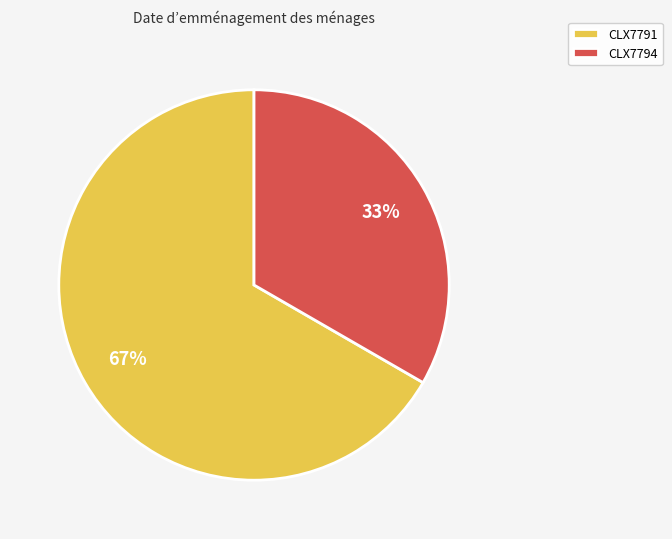

To the nearest percent, what is the combined percentage of CLX7794 and CLX7791?

100%